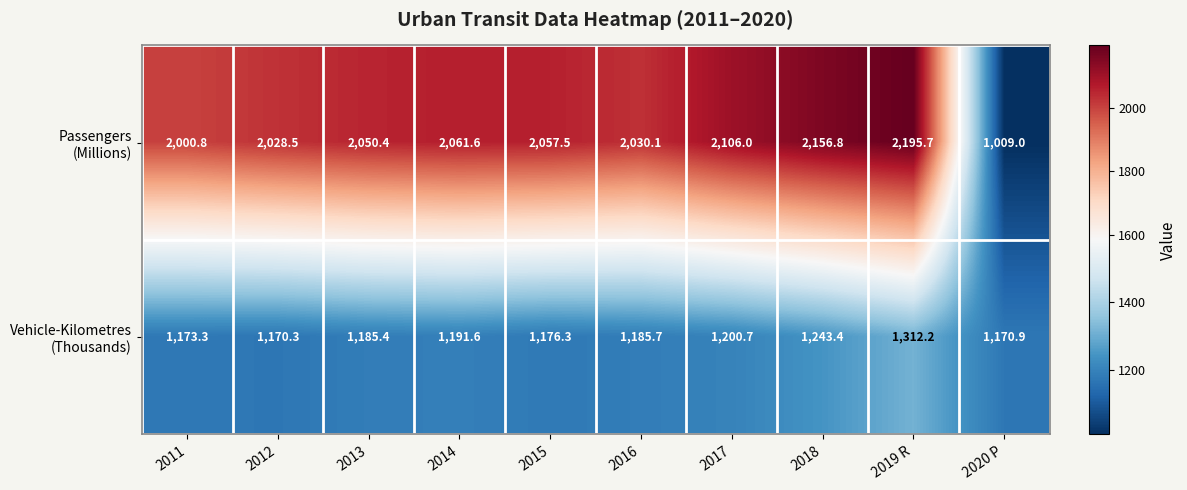

At how many categories does at least one series exceed 1844?

9